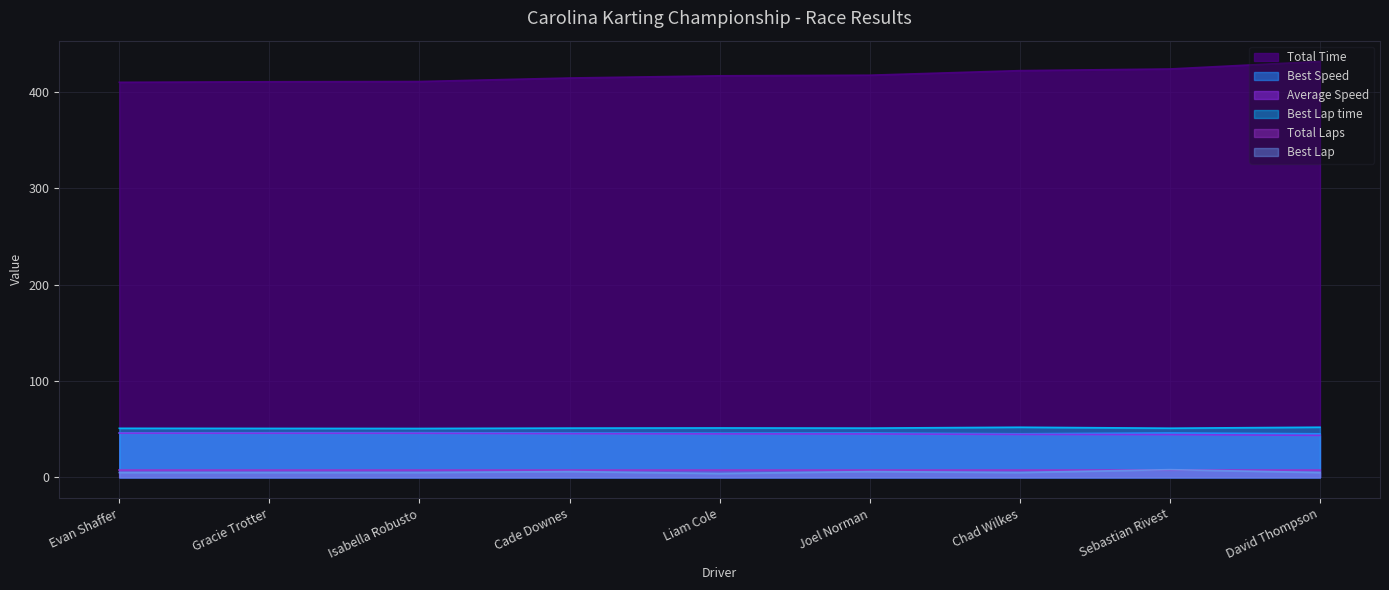

Between Joel Norman and Evan Shaffer, which is larger?

Joel Norman